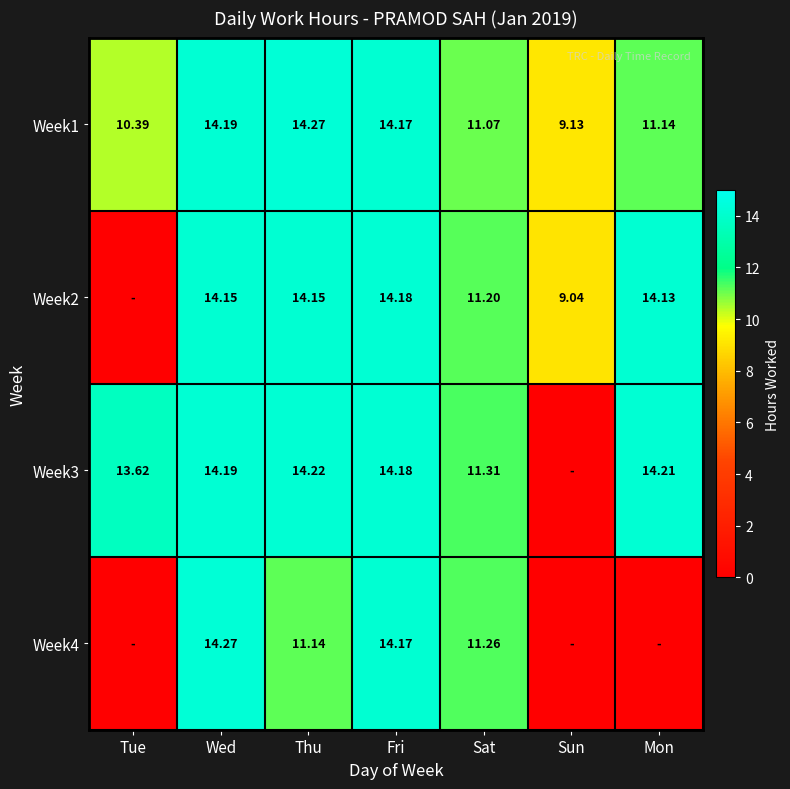

Which category has the highest value in the Week1 series?

Thu